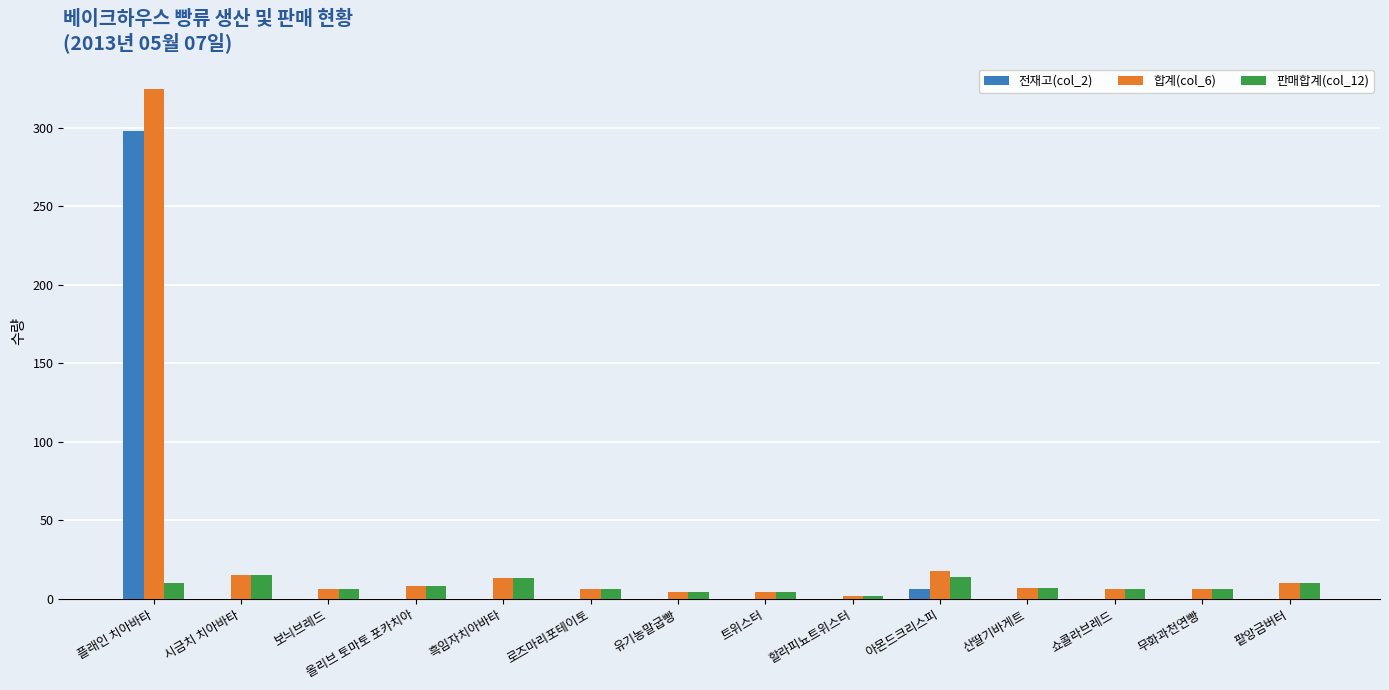

Which category has the highest value across all series?

플래인 치아바타